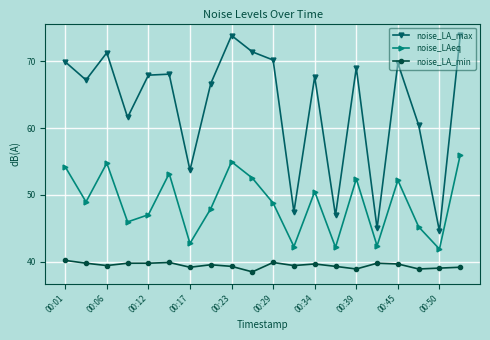

What is the greatest value displayed?

73.8